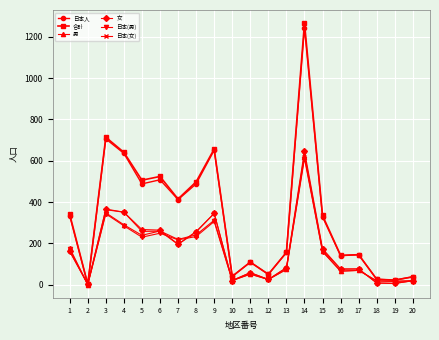

True or false: 日本人 has a value of 488 at 8.

True